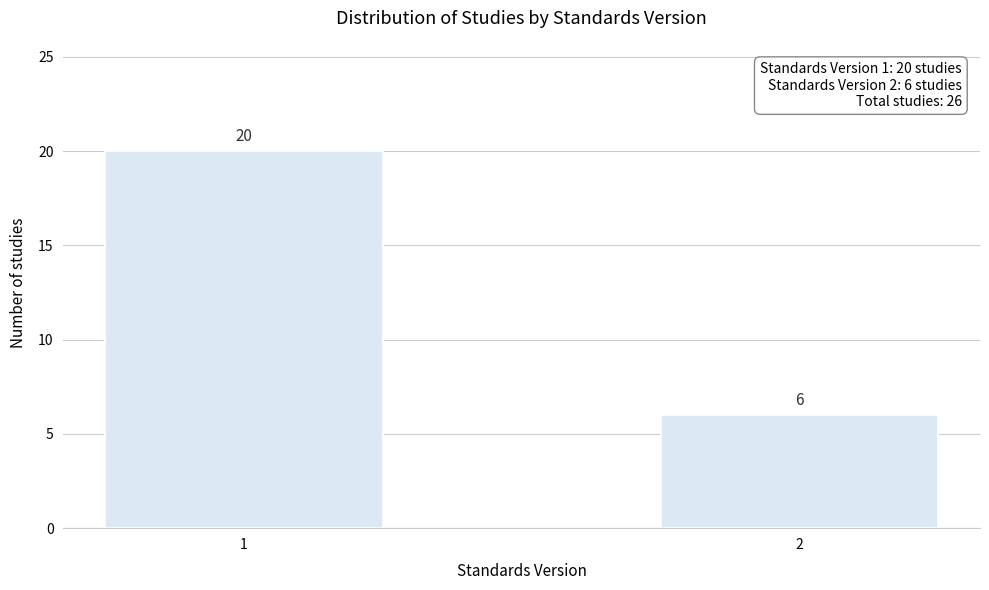

Reading left to right, extract all data points from this chart.

20	6